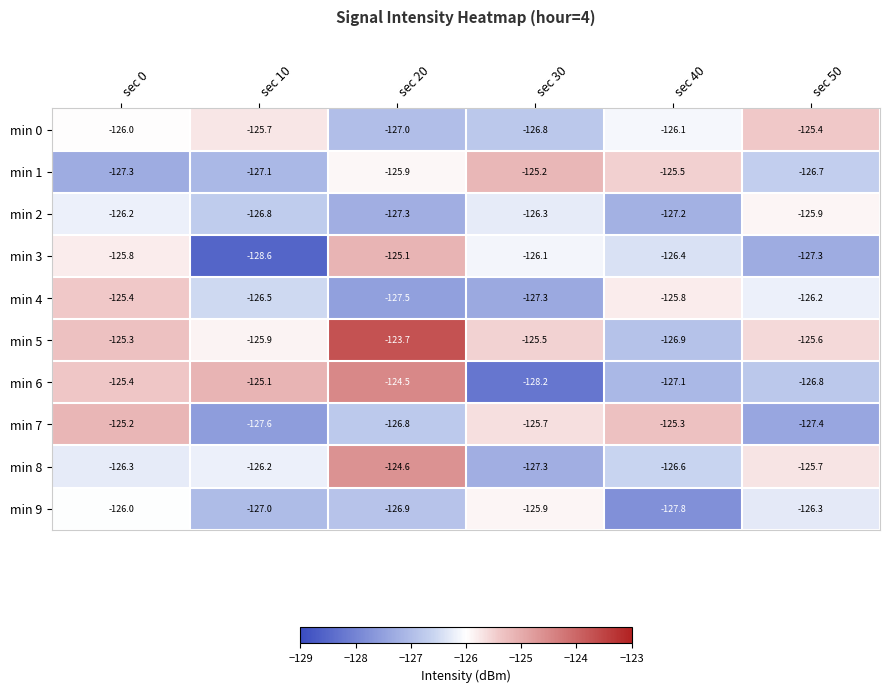

Is the value of min 1 at sec 30 greater than the value of min 2 at sec 40?

Yes